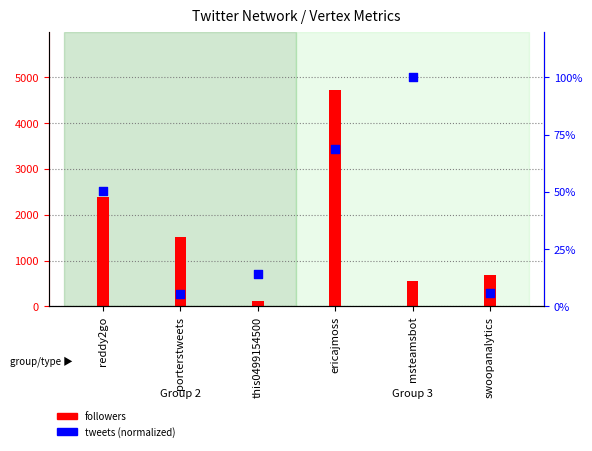

Between reddy2go and swoopanalytics, which is larger?

reddy2go